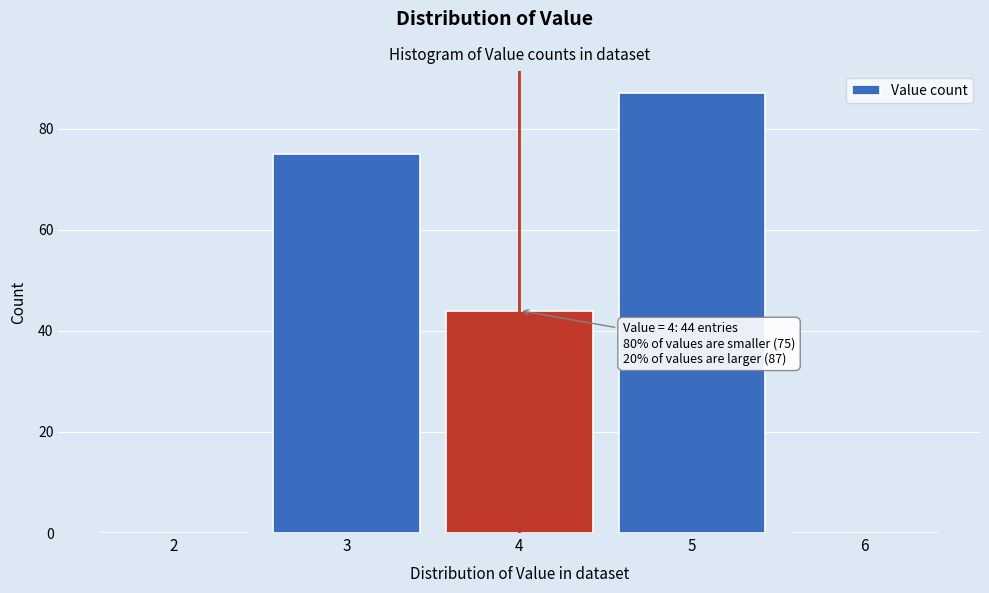

Over which range of the x-axis is the bar tallest?

4.5 to 5.5